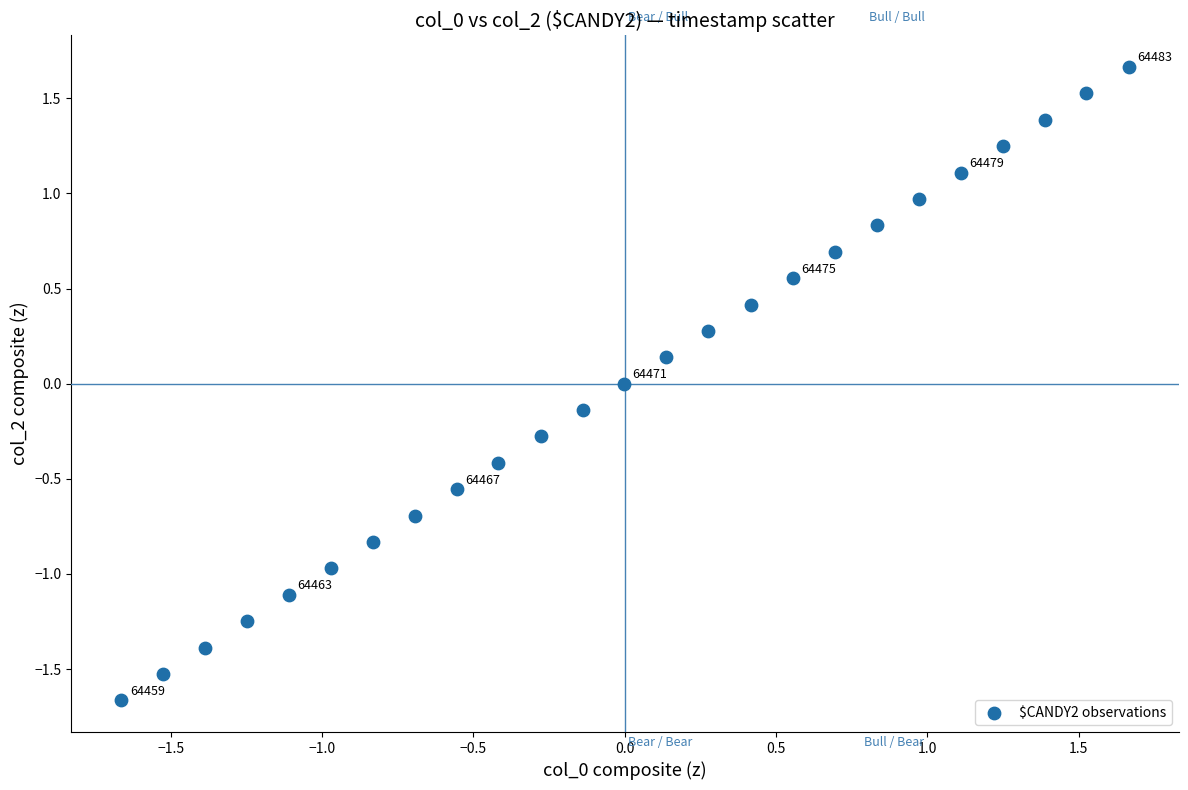

What is the range of Y values (max minus min)?

3.3